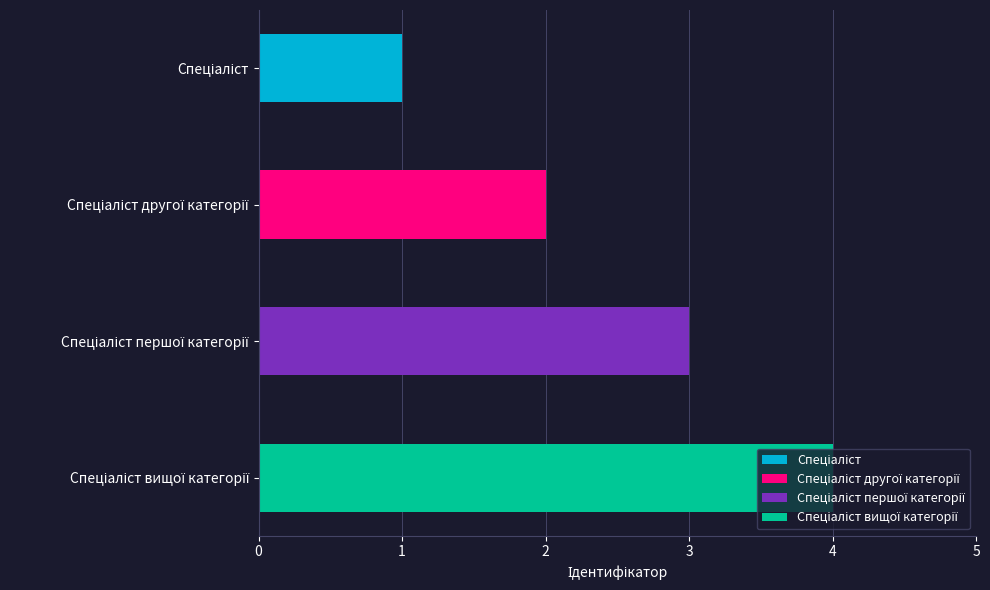

What is the ratio of the value at Спеціаліст вищої категорії to the value at Спеціаліст другої категорії?

2.0